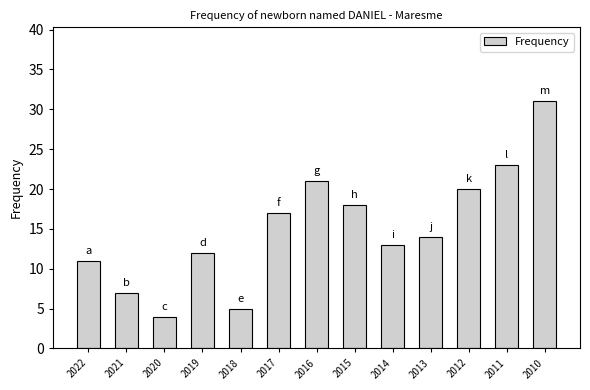

True or false: the data shows 34 at 2016.

False